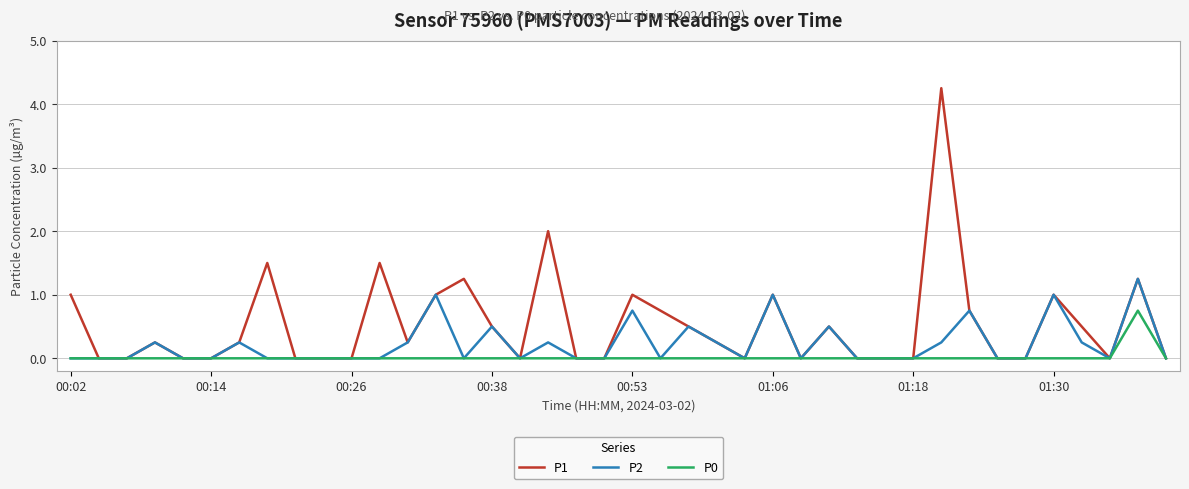

Which series has the largest range (max minus min)?

P1